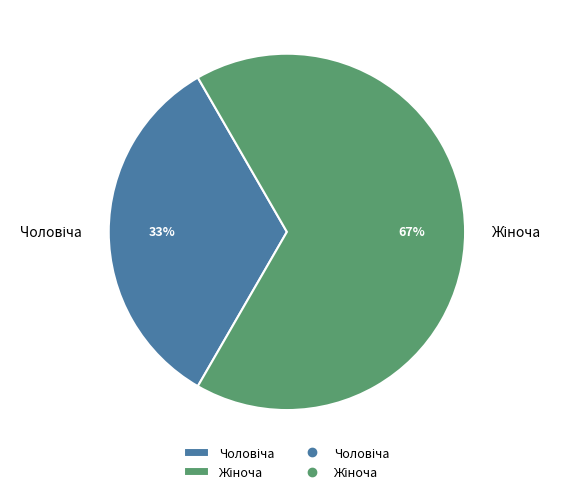

Is there any slice that represents more than half of the pie?

Yes